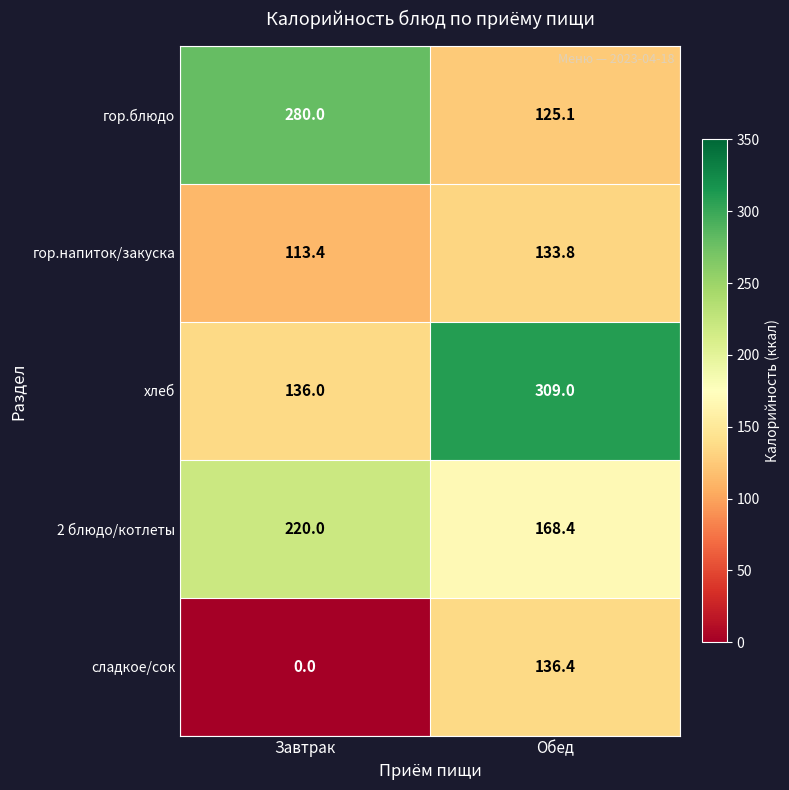

Reading left to right, what are all the values shown in this chart?

гор.блюдо: 280.0	125.1
гор.напиток/закуска: 113.4	133.8
хлеб: 136.0	309.0
2 блюдо/котлеты: 220.0	168.4
сладкое/сок: 0.0	136.4